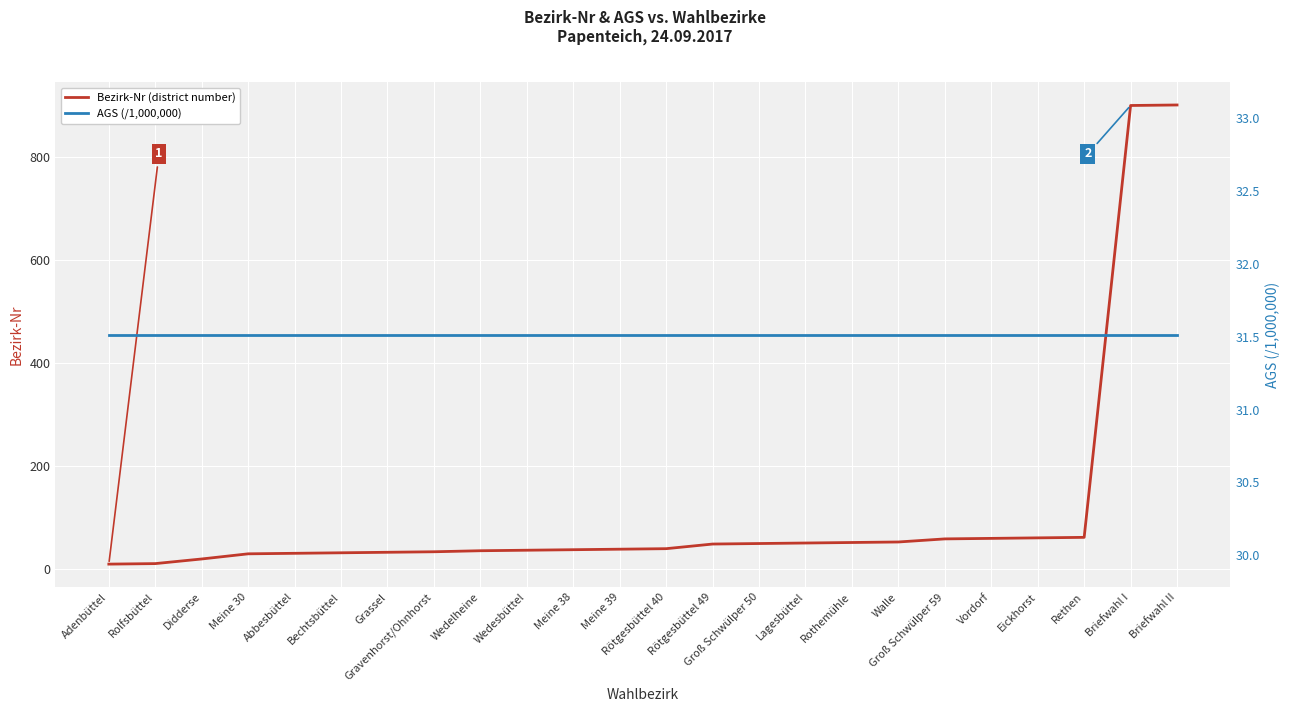

What is the difference between the Bezirk-Nr (district number) values at Didderse and Vordorf?

40